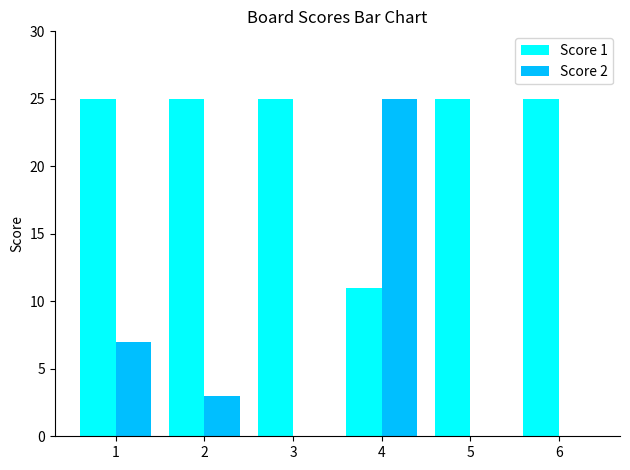

The Score 2 series shows 0 at 5. True or false?

True